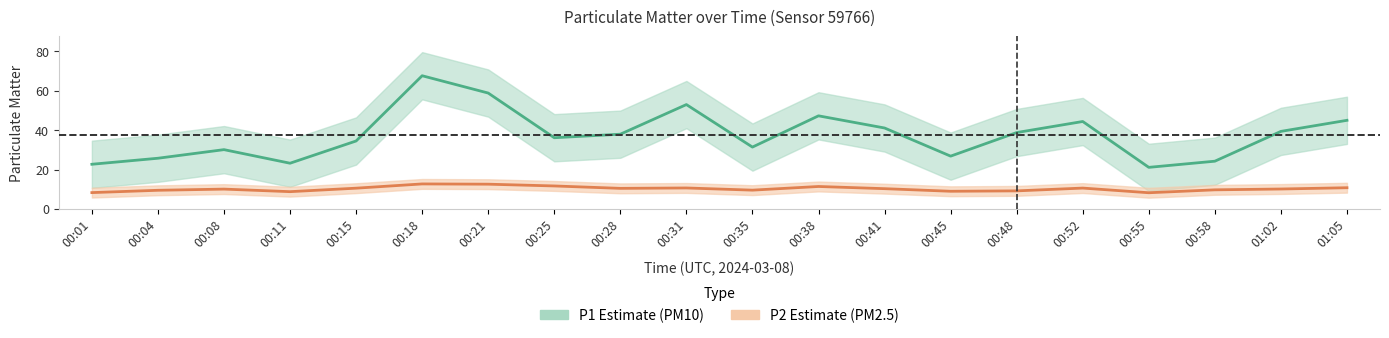

What is the label of the 15th point from the left?

00:48